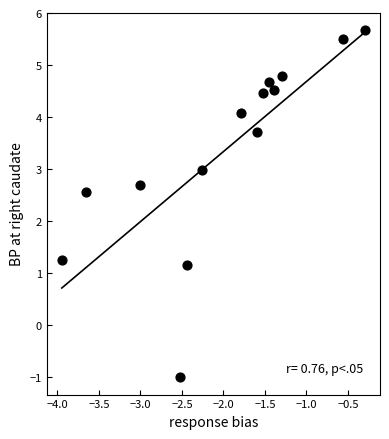

What is the range of X values (max minus min)?

3.7